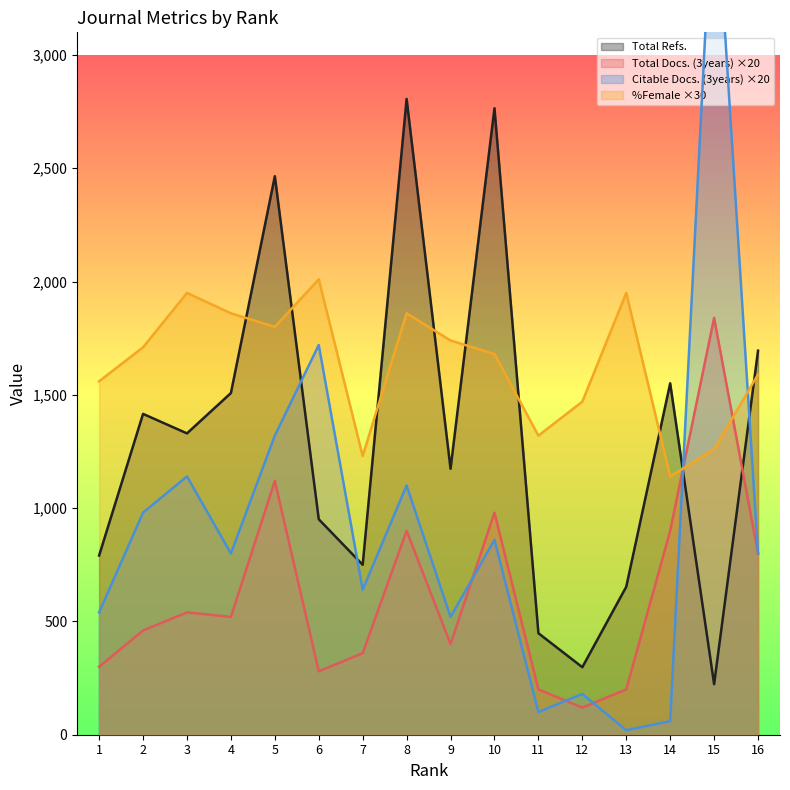

What is the sum of all Total Docs. (3years) values?

9920